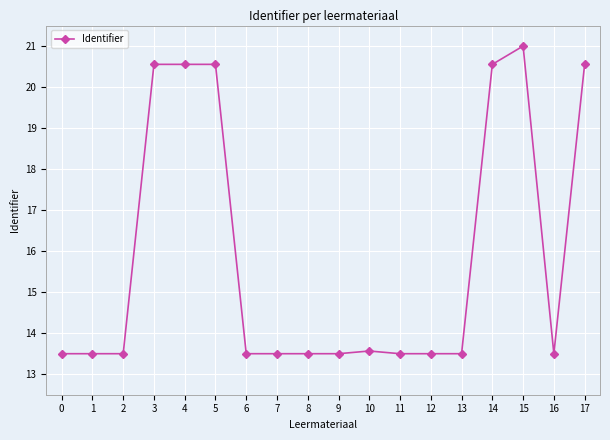

The chart shows a value of 21.0 at 15. True or false?

True